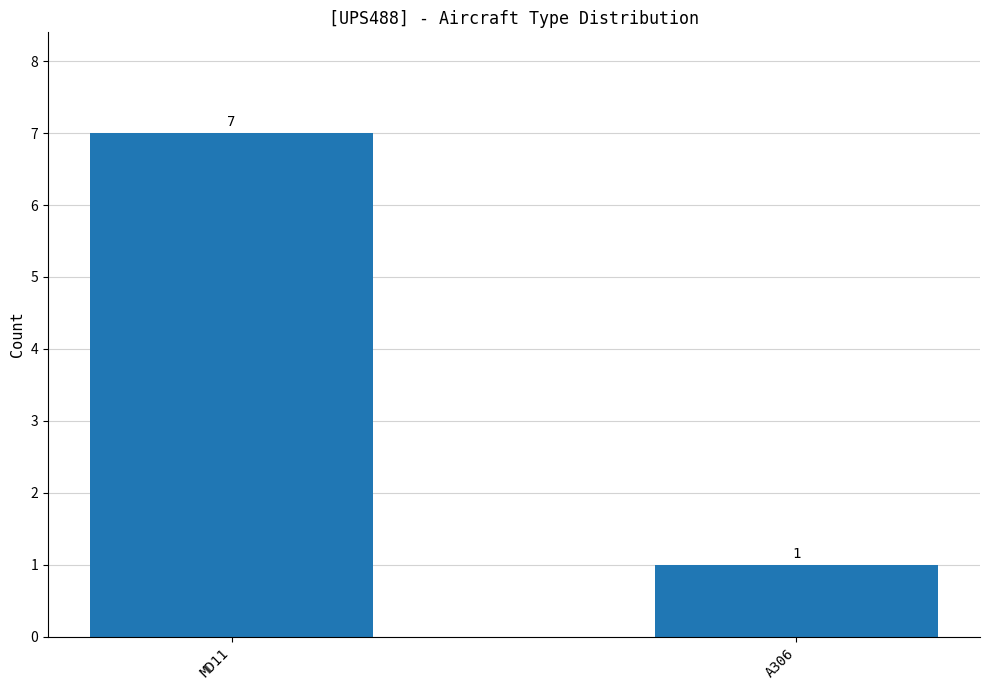

Does the chart contain stacked bars?

No